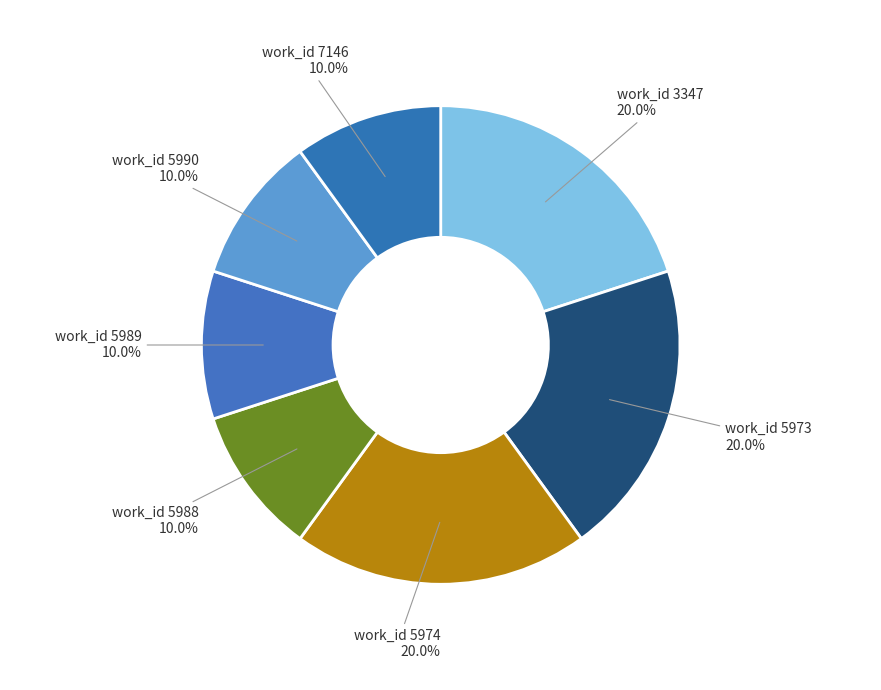

How many segments does this pie chart have?

7